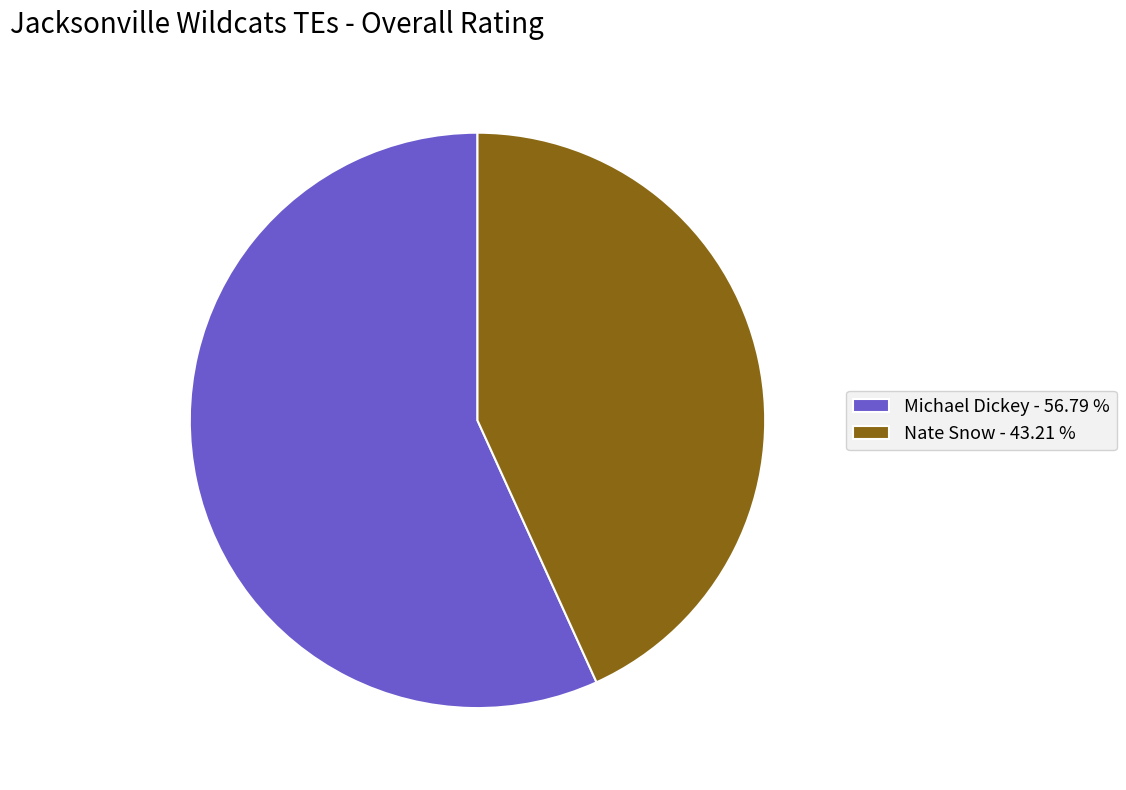

Count the number of slices in the pie.

2